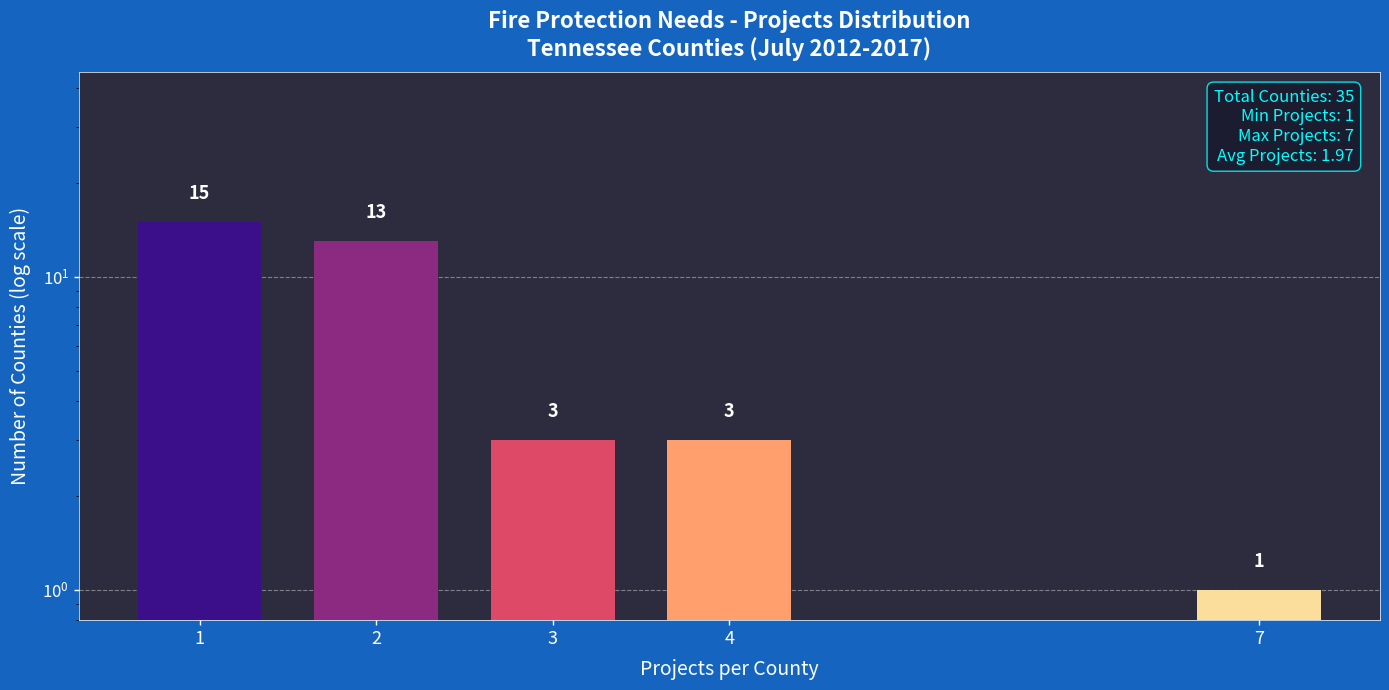

What is the difference between the second highest and minimum values?

12